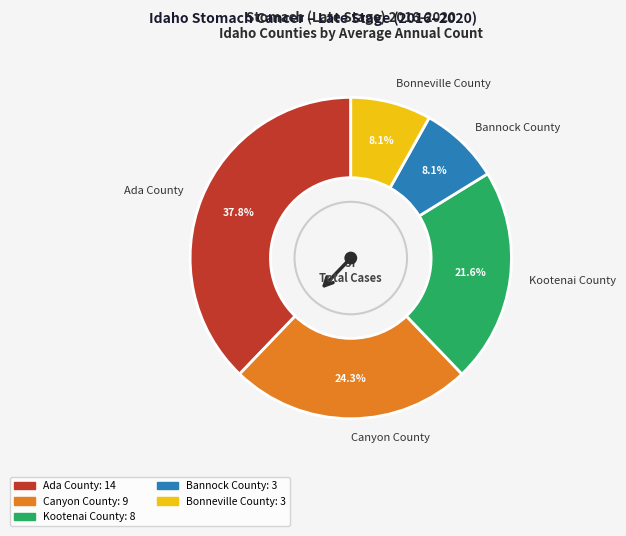

Which slice is the largest?

Ada County